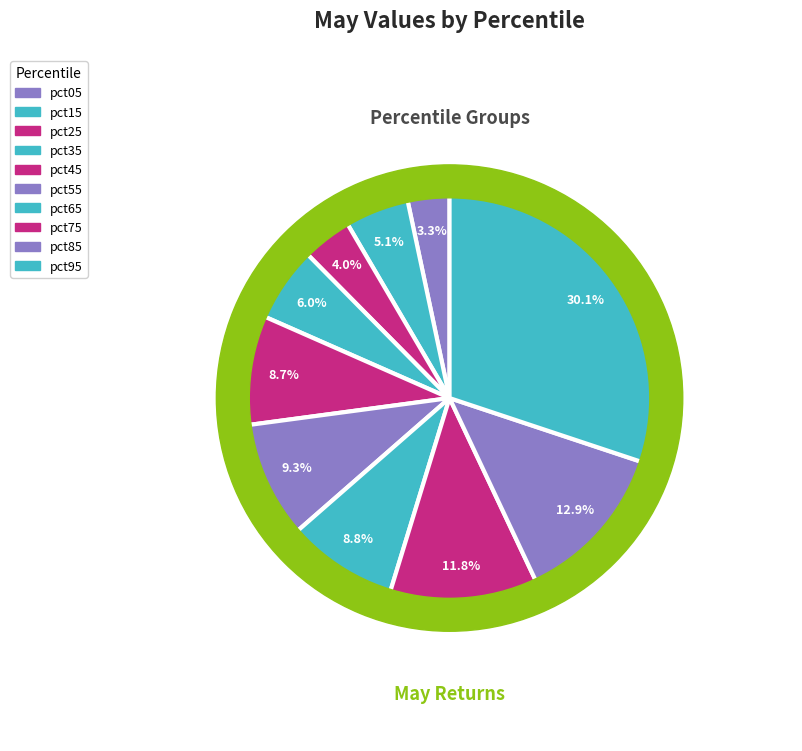

What is the total percentage of pct25 and pct35?

10.0%